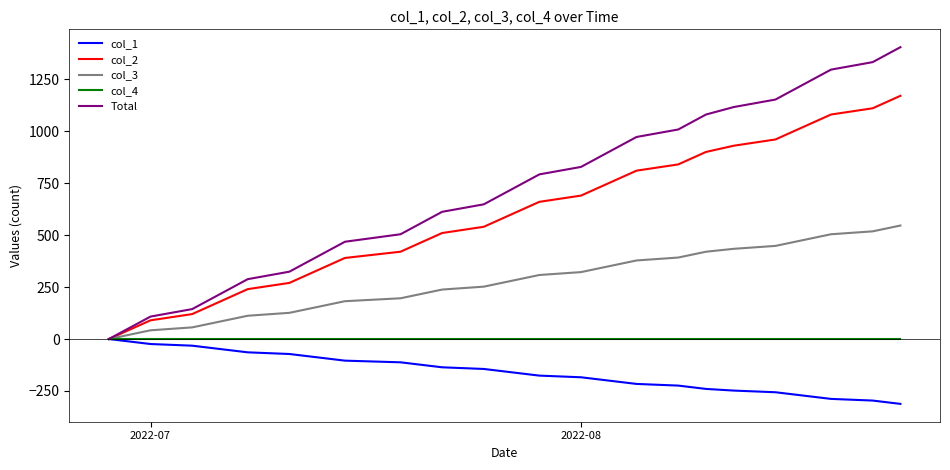

Which series has the widest spread of values?

Total